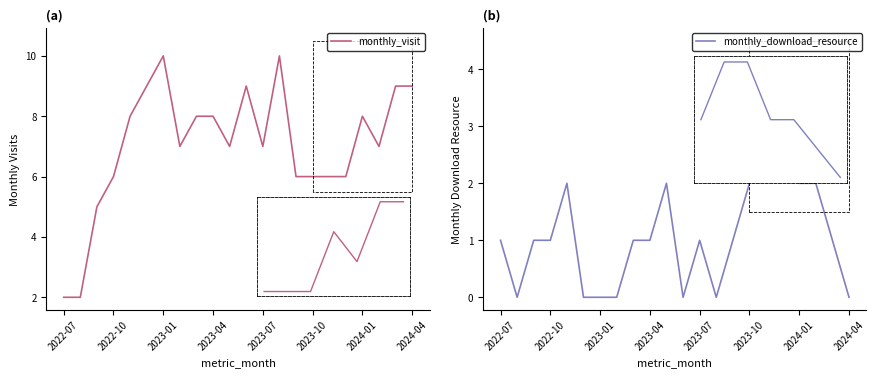

Is it true that monthly_visit equals 6 at 17?

True